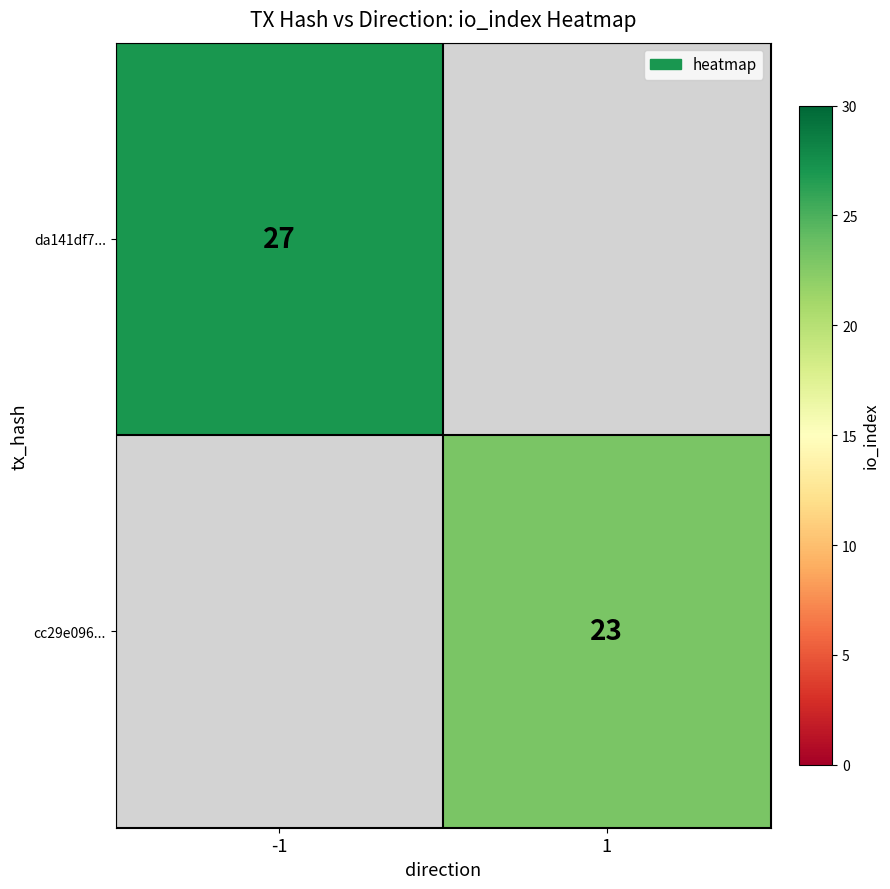

The value of da141df7... at -1 is 27. True or false?

True